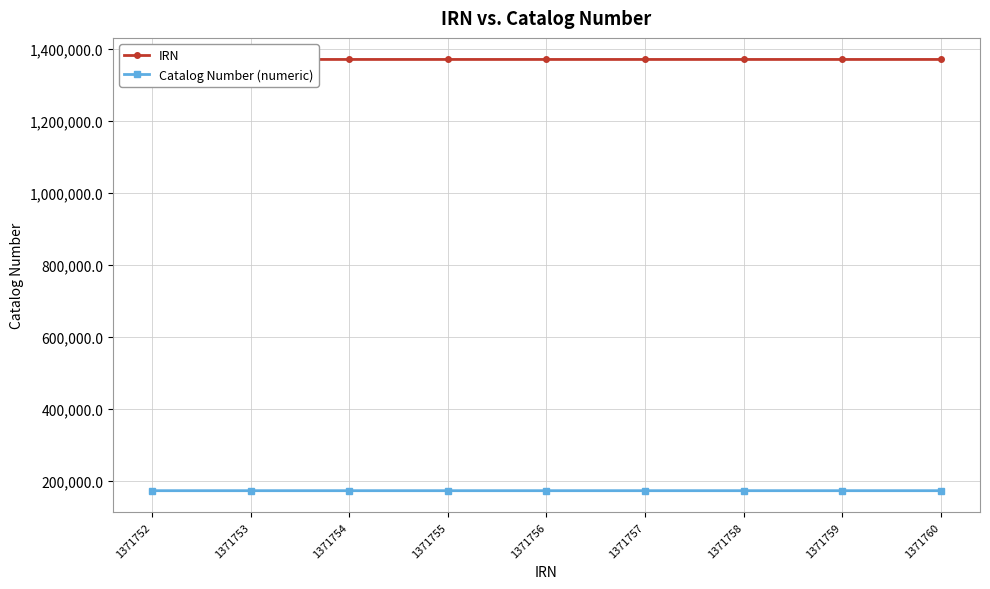

How many series are shown in this chart?

2